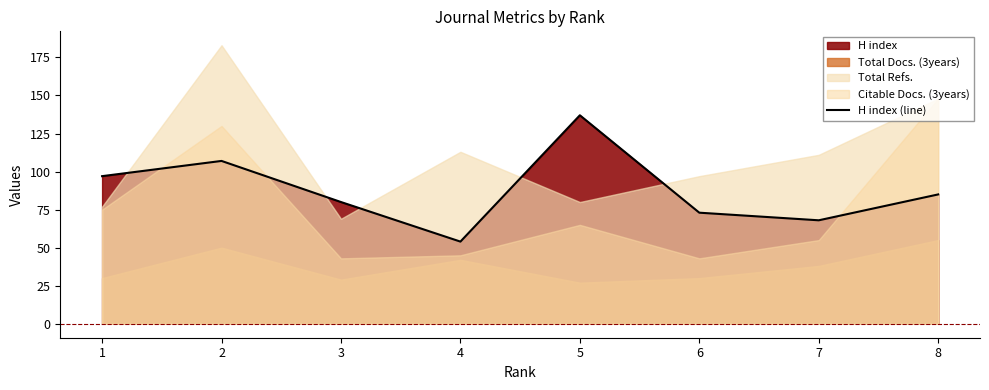

Does the chart display data point markers on the line(s)?

No